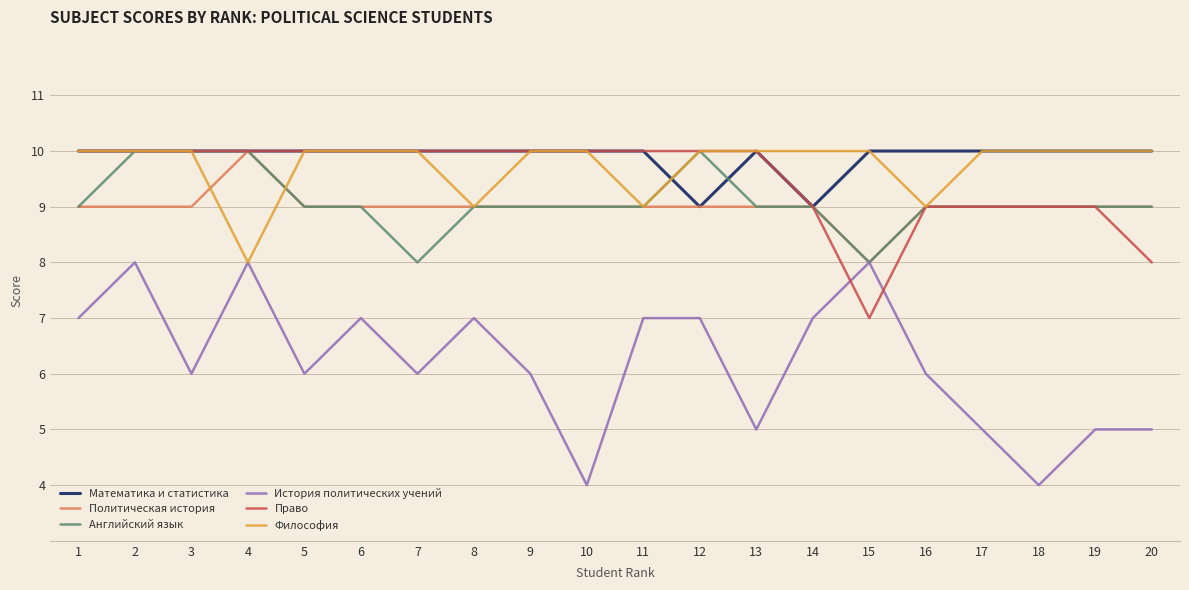

At which category is the sum across all series the highest?

2